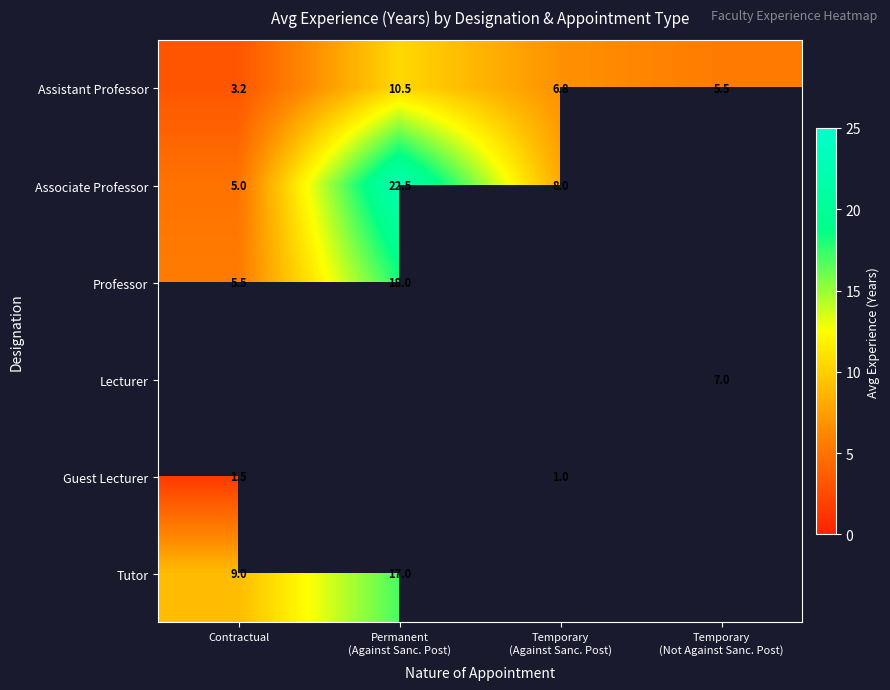

What is the greatest value displayed?

22.5